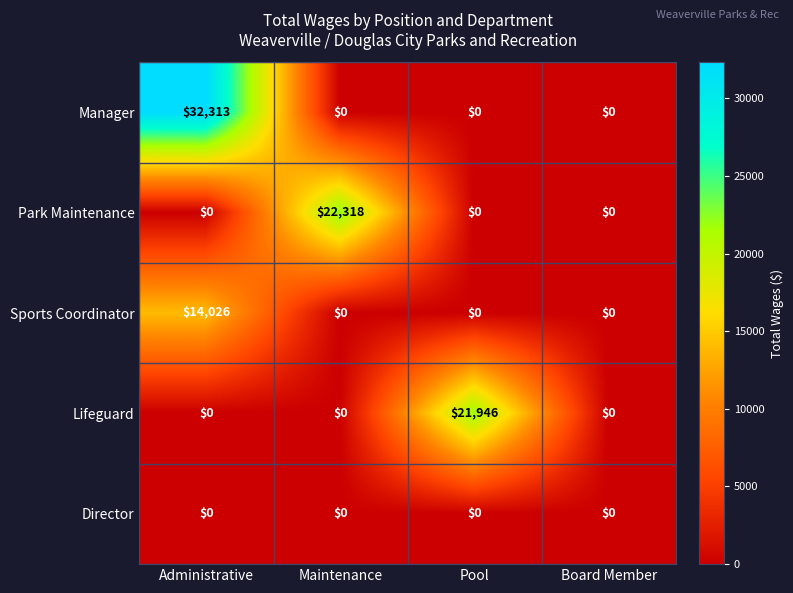

Reading left to right, what are all the values shown in this chart?

Manager: 32313	0	0	0
Park Maintenance: 0	22318	0	0
Sports Coordinator: 14026	0	0	0
Lifeguard: 0	0	21946	0
Director: 0	0	0	0